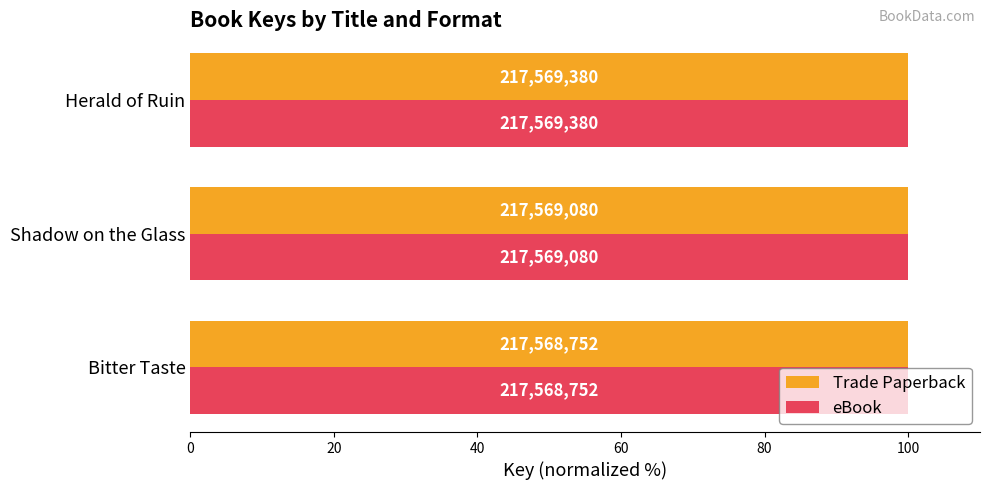

What is the highest value of the Trade Paperback series?

100.0